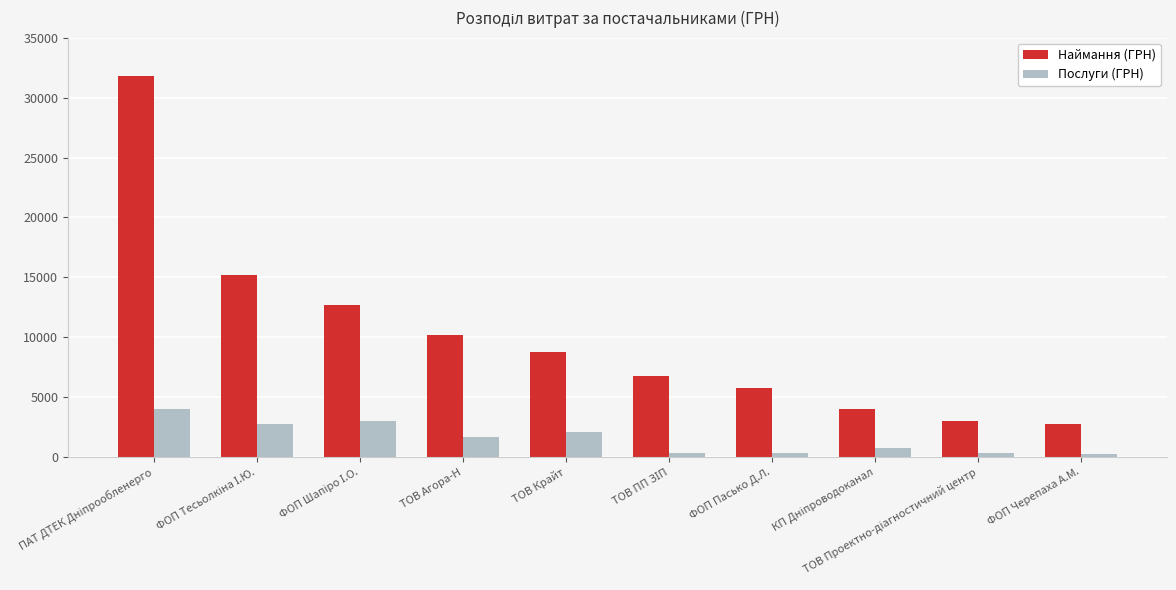

Is the value of Наймання (ГРН) at ФОП Пасько Д.Л. greater than the value of Послуги (ГРН) at ФОП Пасько Д.Л.?

Yes